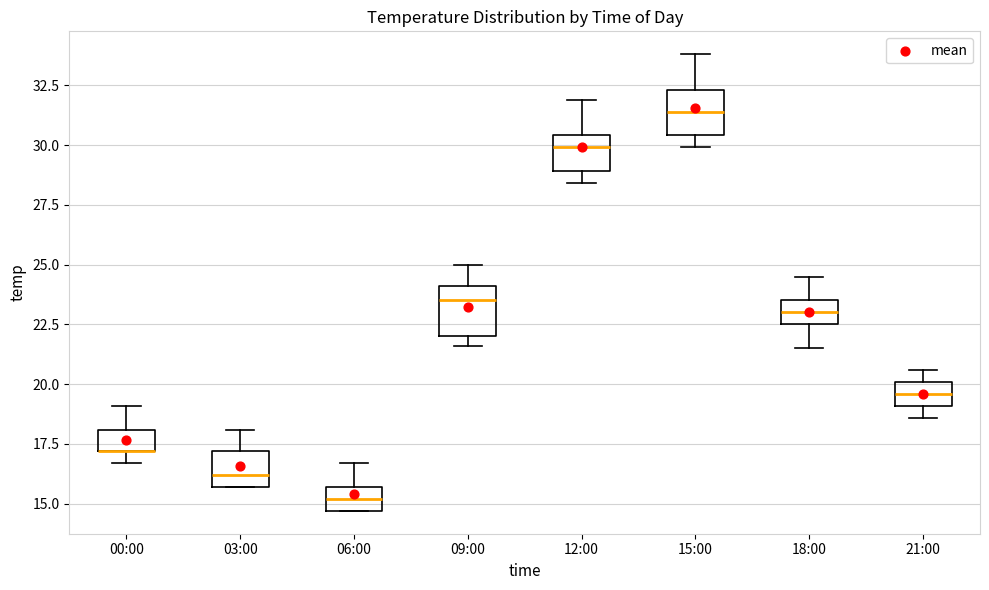

Reading left to right, transcribe this box plot: for each box, give where its median line is, the range the box spans, and where its two whiskers end, as read against the y-axis. The values are not printed on the chart, so give them approximately, as read against the axis.

00:00: median 17.0 (drawn on the box's lower edge), box 17.0 to 18.0, whiskers 16.5 to 19.0
03:00: median 16.0, box 15.5 to 17.0, whiskers 15.5 to 18.0
06:00: median 15.0, box 14.5 to 15.5, whiskers 14.5 to 16.5
09:00: median 23.5, box 22.0 to 24.0, whiskers 21.5 to 25.0
12:00: median 30.0, box 29.0 to 30.5, whiskers 28.5 to 32.0
15:00: median 31.5, box 30.5 to 32.5, whiskers 30.0 to 34.0
18:00: median 23.0, box 22.5 to 23.5, whiskers 21.5 to 24.5
21:00: median 19.5, box 19.0 to 20.0, whiskers 18.5 to 20.5